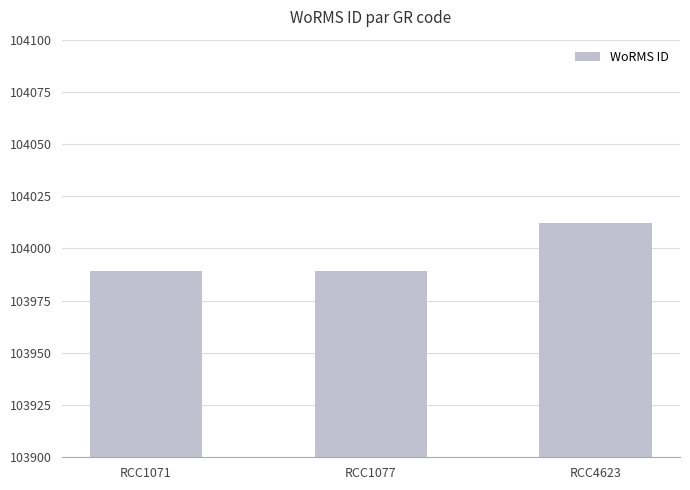

True or false: the data shows 56617 at RCC1071.

False